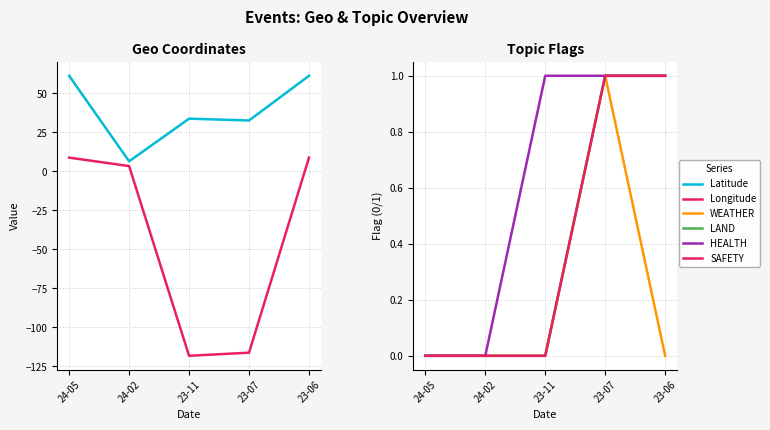

What are all the series names shown in the legend?

Latitude, Longitude, WEATHER, LAND, HEALTH, SAFETY